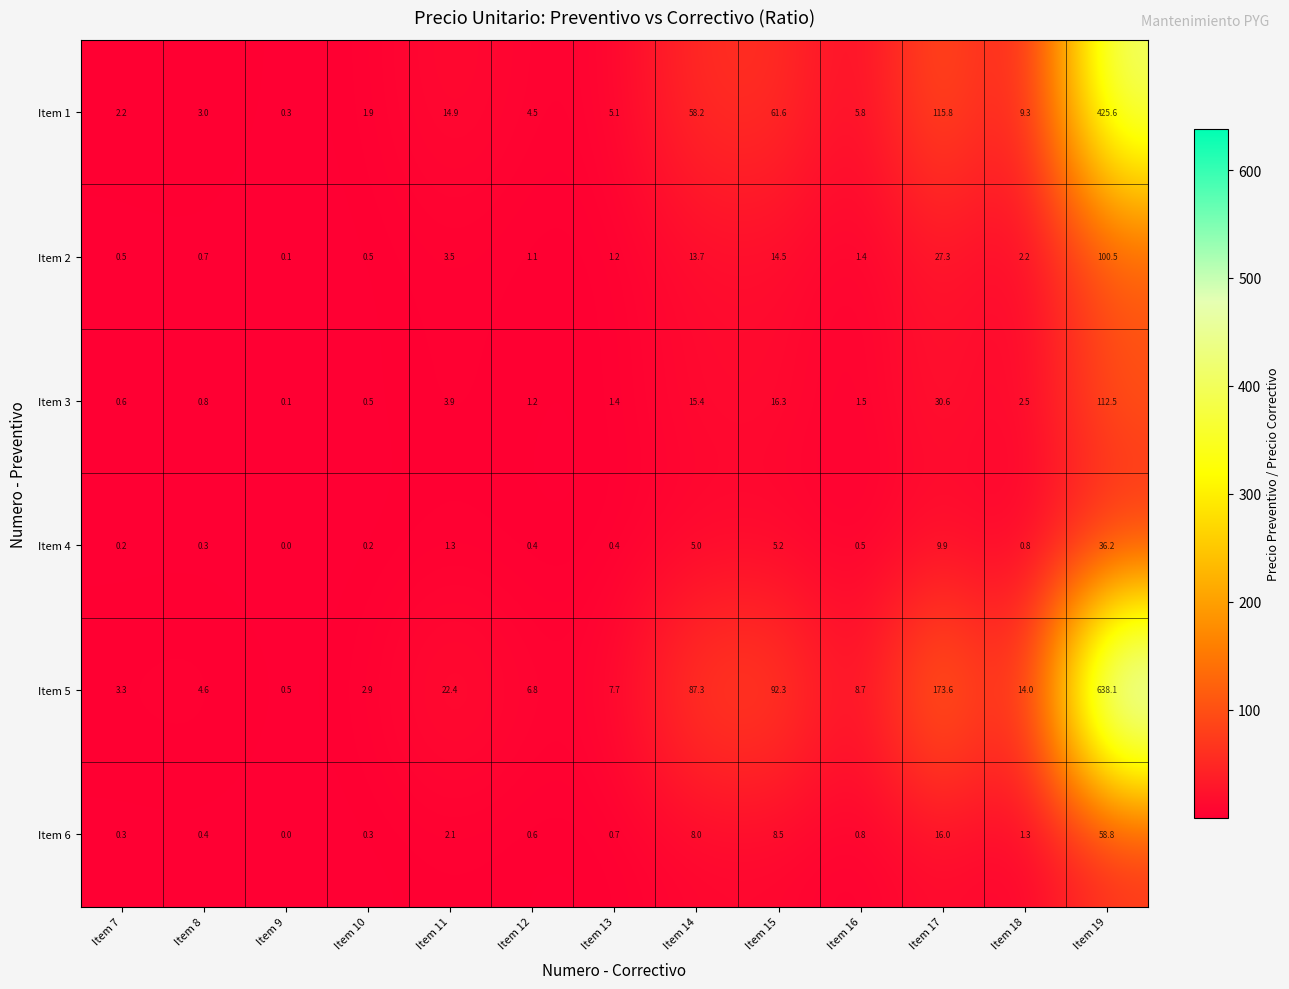

True or false: Item 6 has a value of 0.9 at Item 11.

False